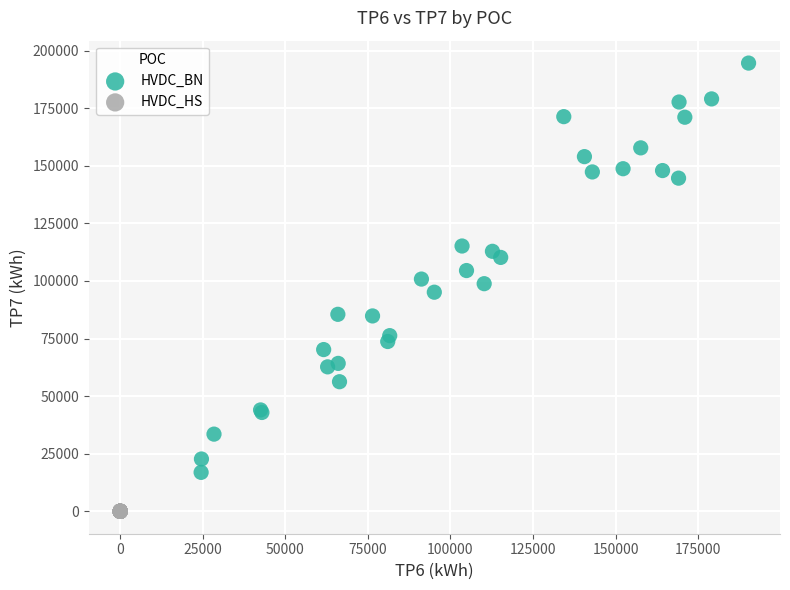

Which series contains the highest Y value?

HVDC_BN